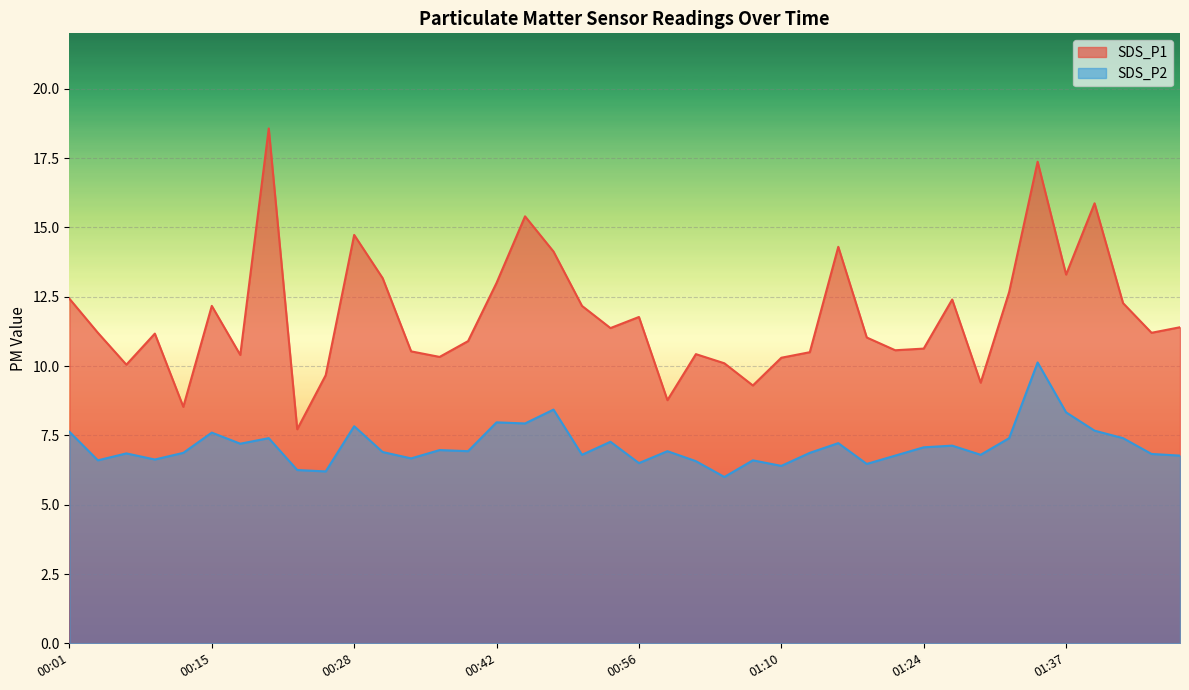

What is the label of the 12th point from the right?

01:18